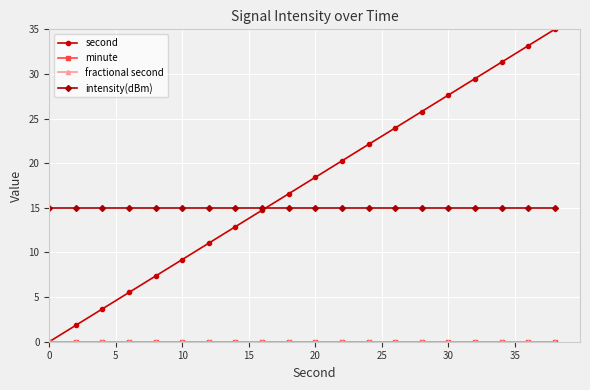

True or false: second has more than 1 points higher than both neighbors.

False